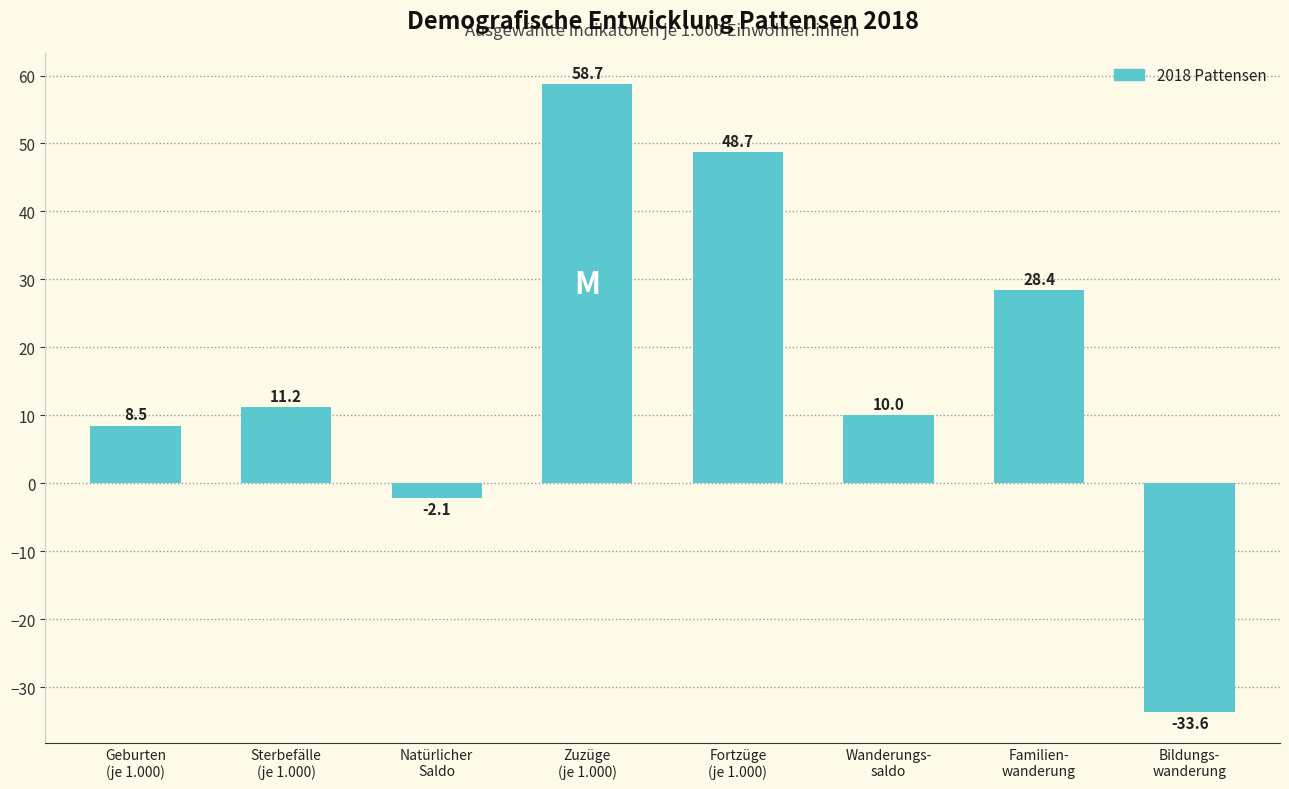

What is the label of the 6th bar from the right?

Natürlicher
Saldo